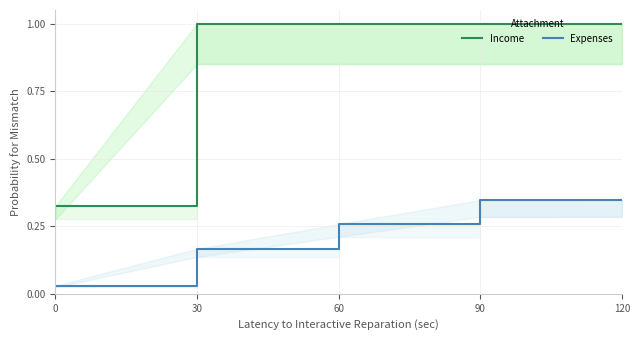

Reading left to right, transcribe all the data shown in this chart.

Income: 0.3	1.0	1.0	1.0	1.0
Expenses: 0.0	0.2	0.3	0.3	0.3